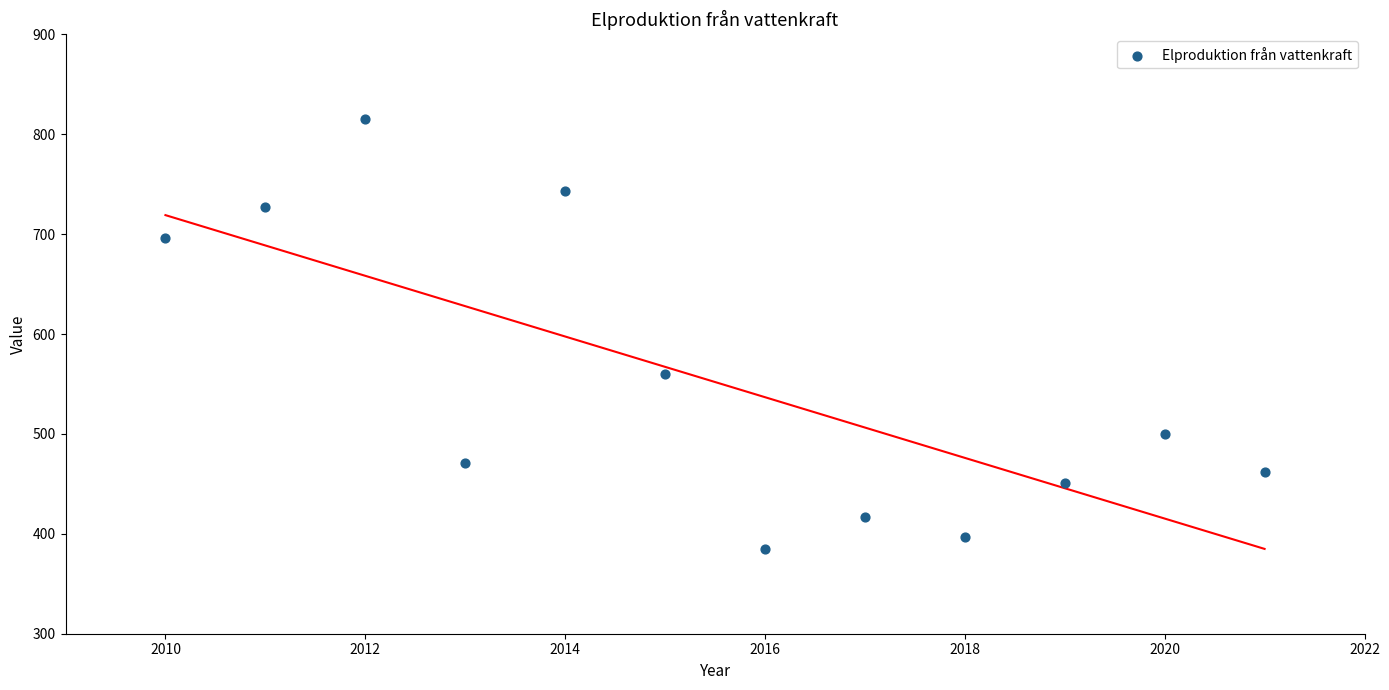

What is the range of Y values (max minus min)?

430